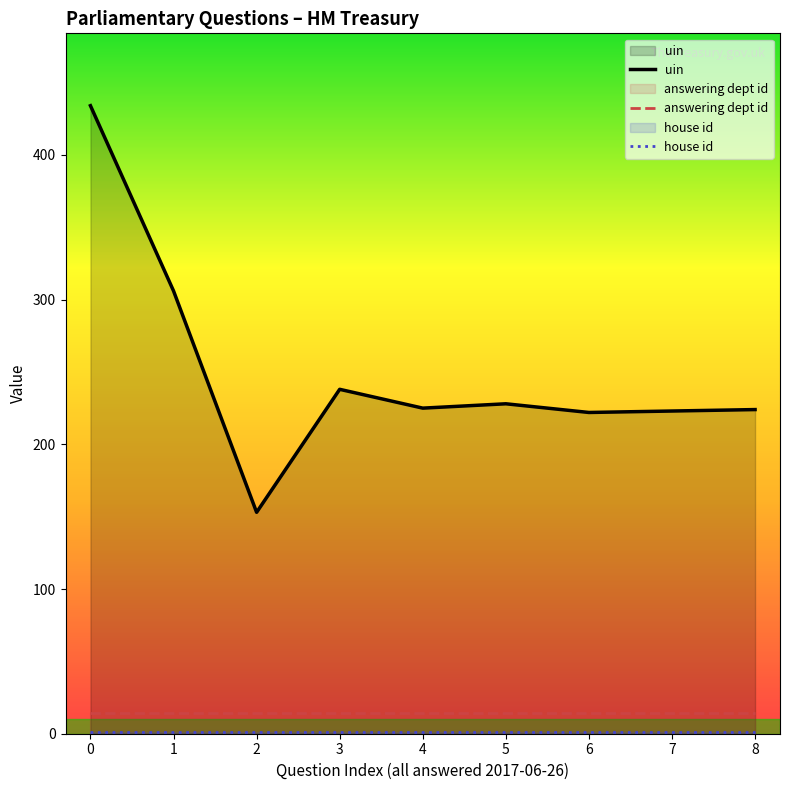

What value does the answering dept id series have at 3?

14